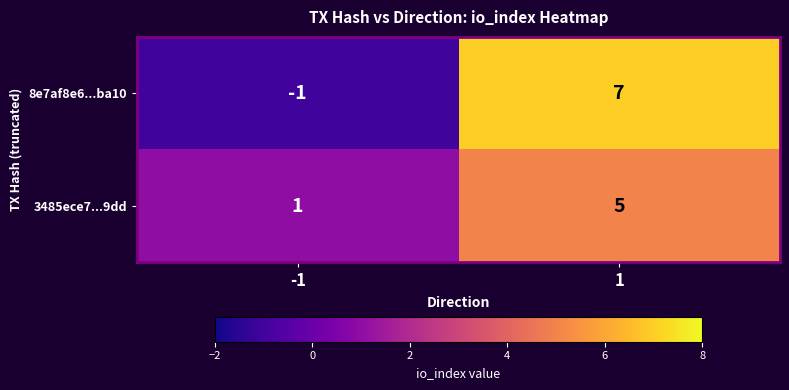

What is the average value of the 8e7af8e6...ba10 series?

3